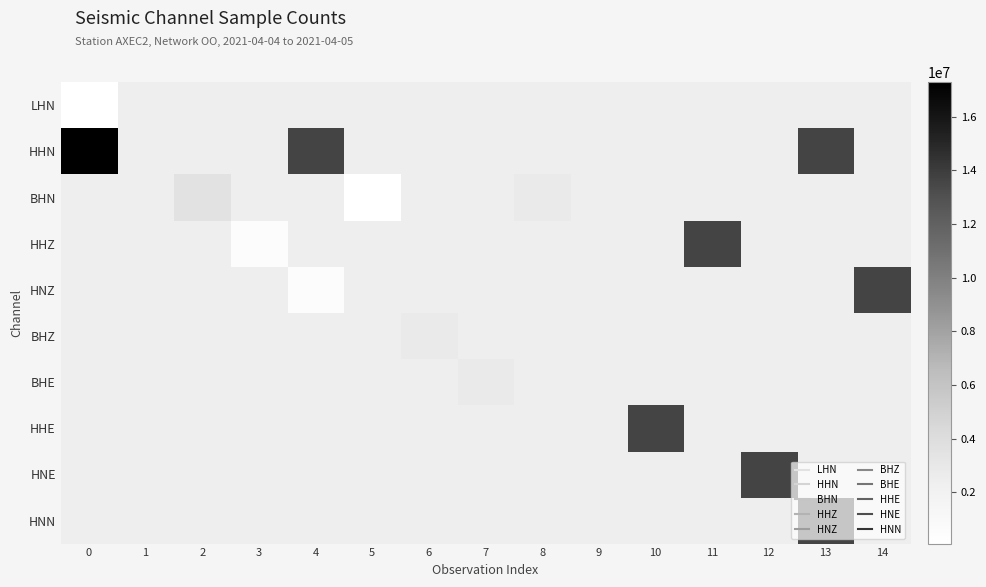

At how many categories does at least one series exceed 14779189?

1